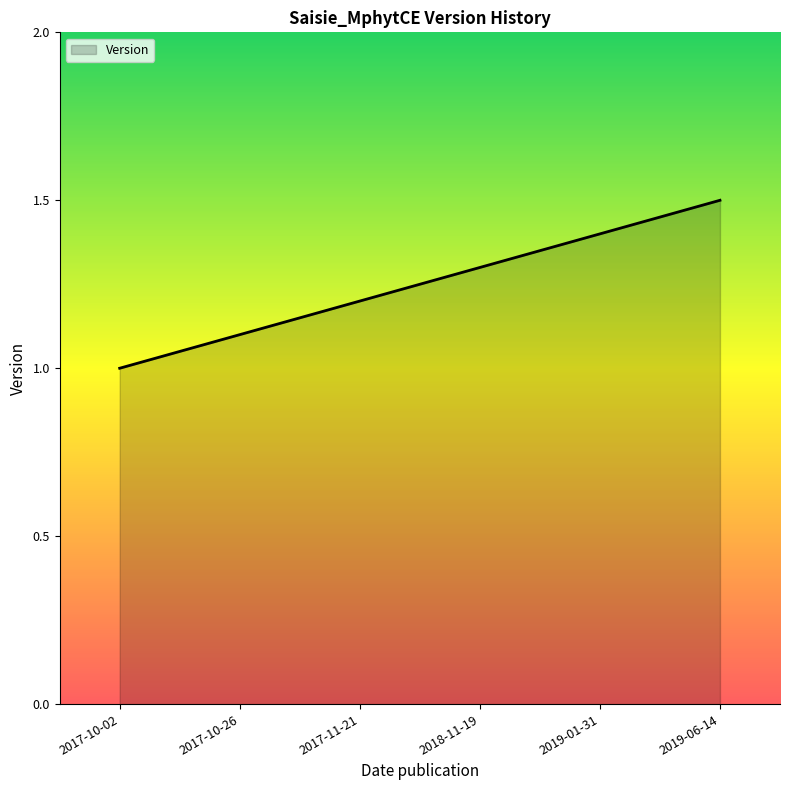

The value at 2019-01-31 is 1.4. True or false?

True